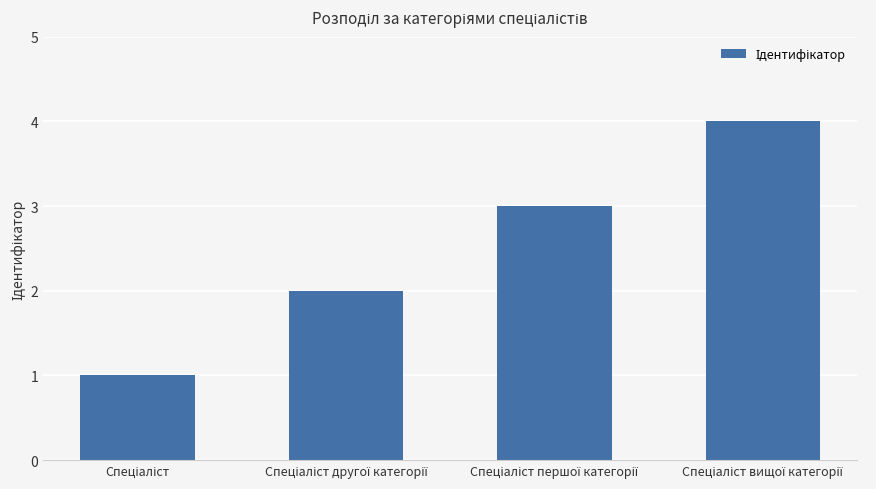

What is the greatest value displayed?

4